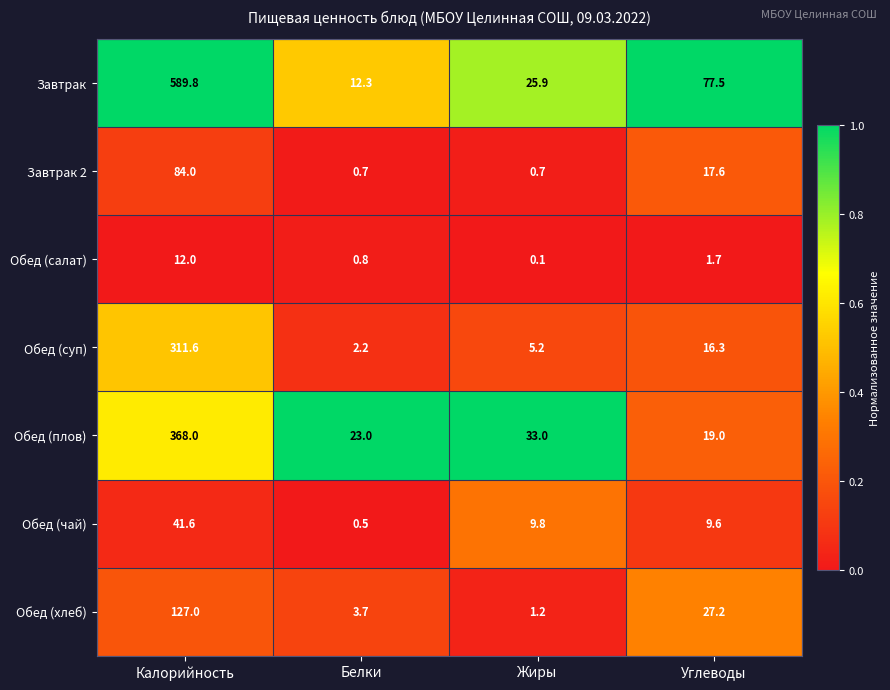

The value of Обед (плов) at Жиры is 33.0. True or false?

True